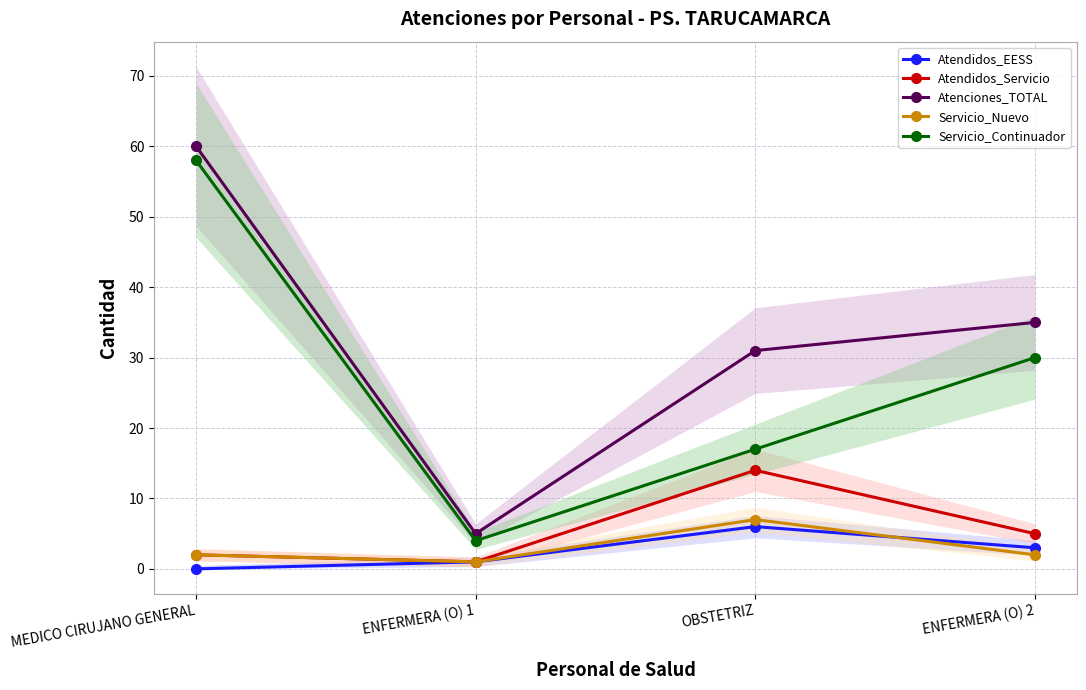

Between OBSTETRIZ and ENFERMERA (O) 2, which series saw the biggest shift?

Servicio_Continuador